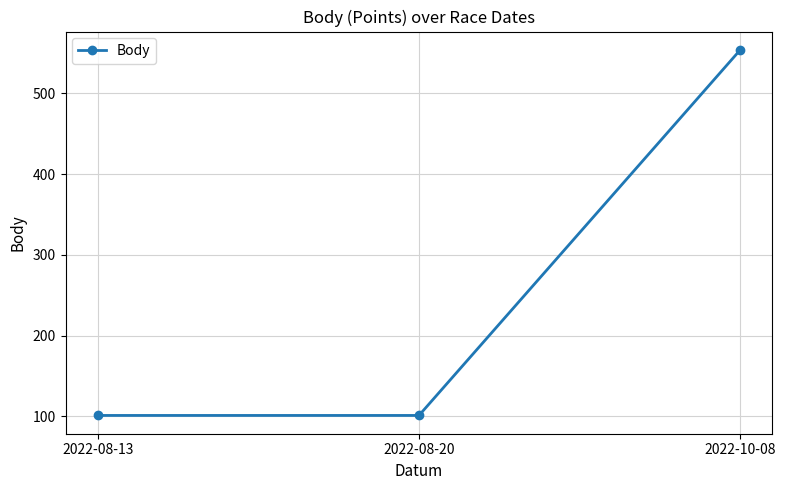

The value at 2022-08-20 is 101. True or false?

True